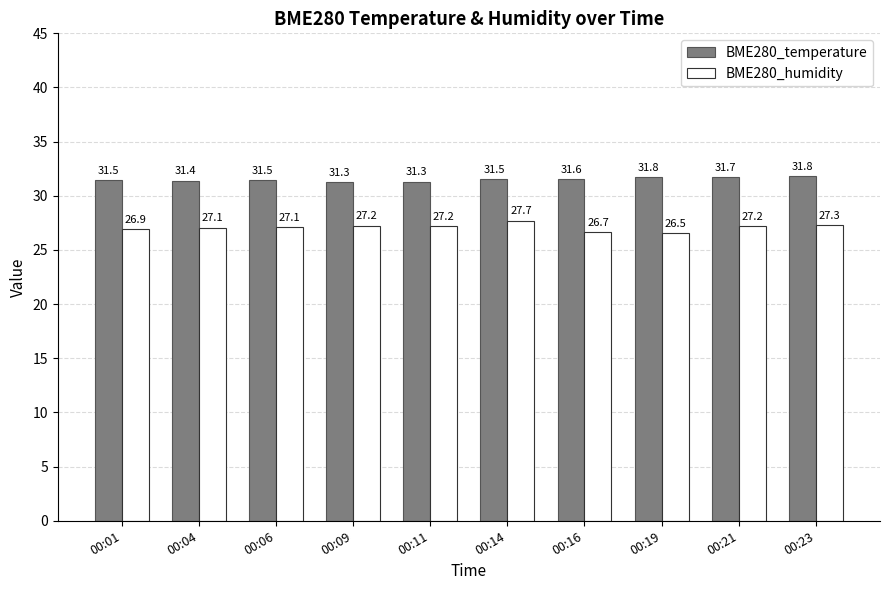

At which category is the sum across all series the highest?

00:14